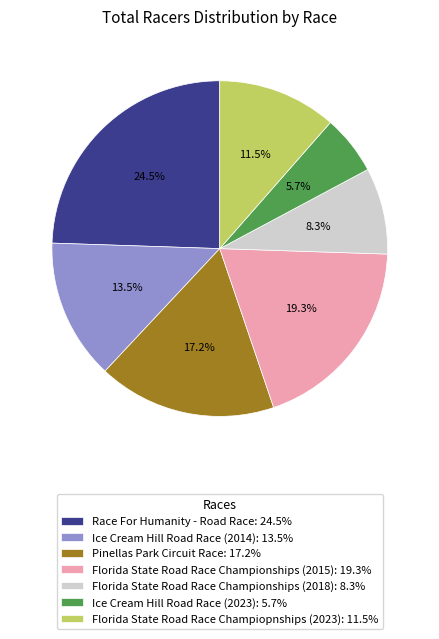

To the nearest percent, what is the difference between the largest and smallest slice percentages?

19%